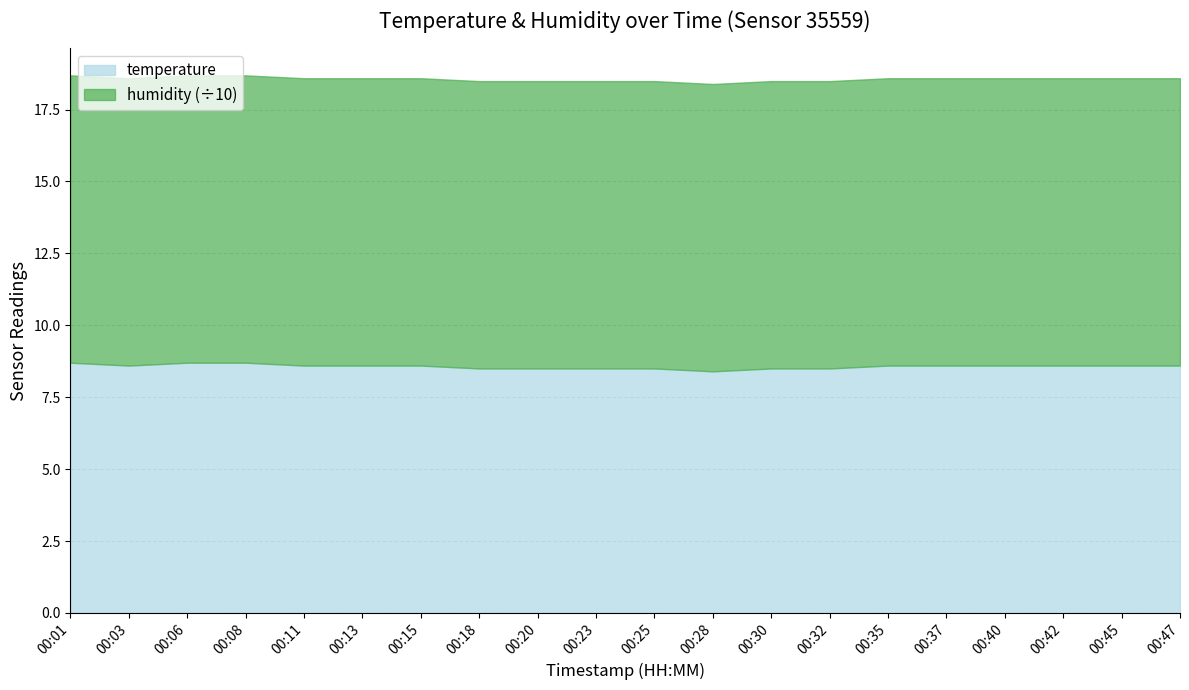

What is the difference between the second highest and second lowest values?

0.2